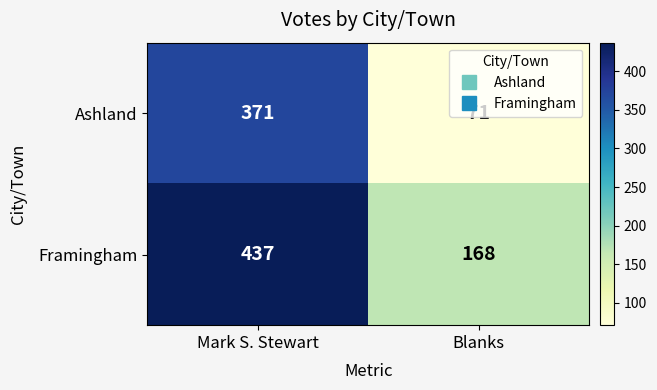

Where is Framingham nearest to the value 302?

Blanks